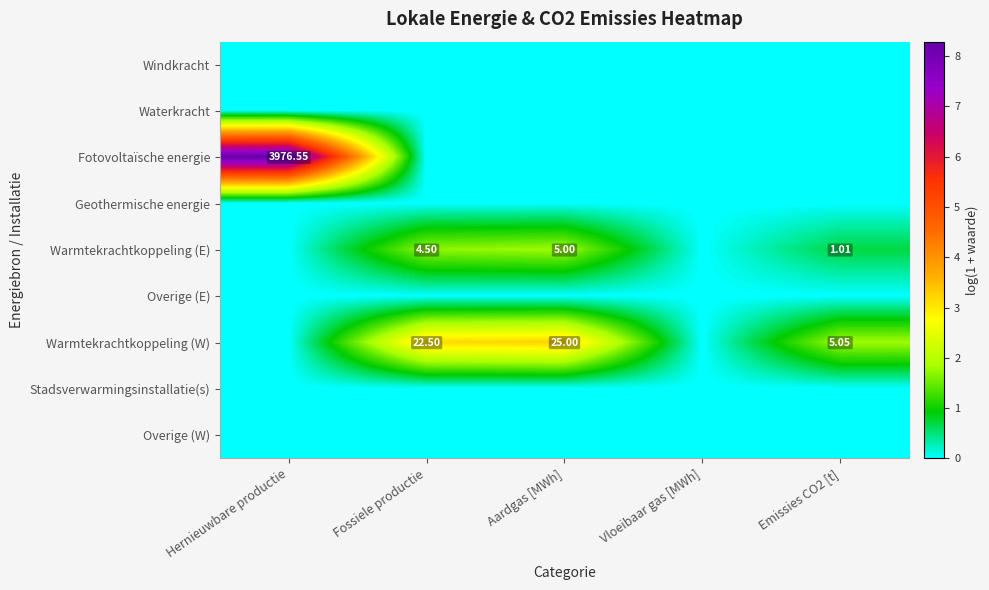

Is the value of Warmtekrachtkoppeling (E) at Emissies CO2 [t] greater than the value of Warmtekrachtkoppeling (W) at Aardgas [MWh]?

No